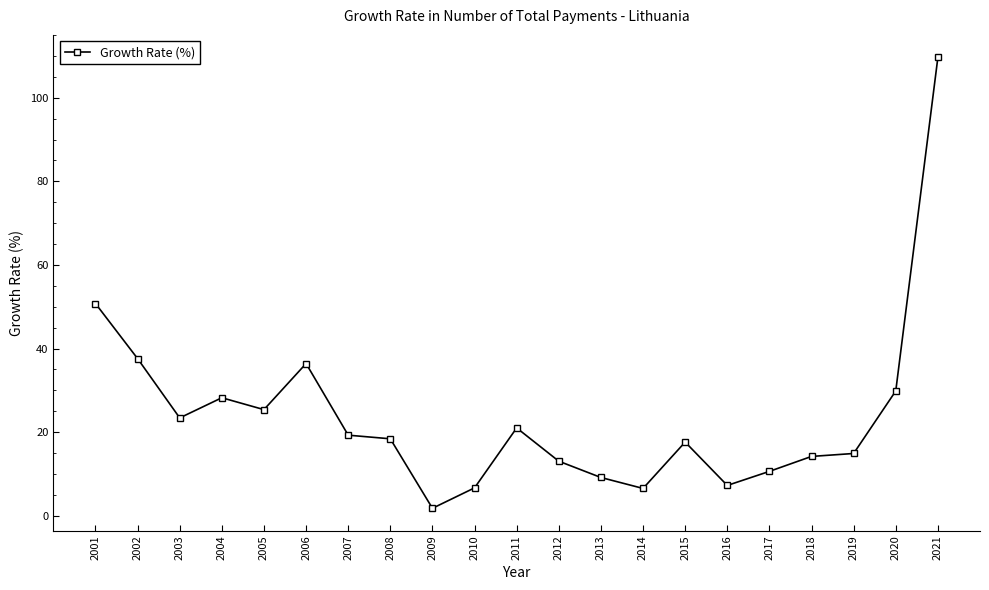

What is the difference between the values at 2021 and 2016?

102.4